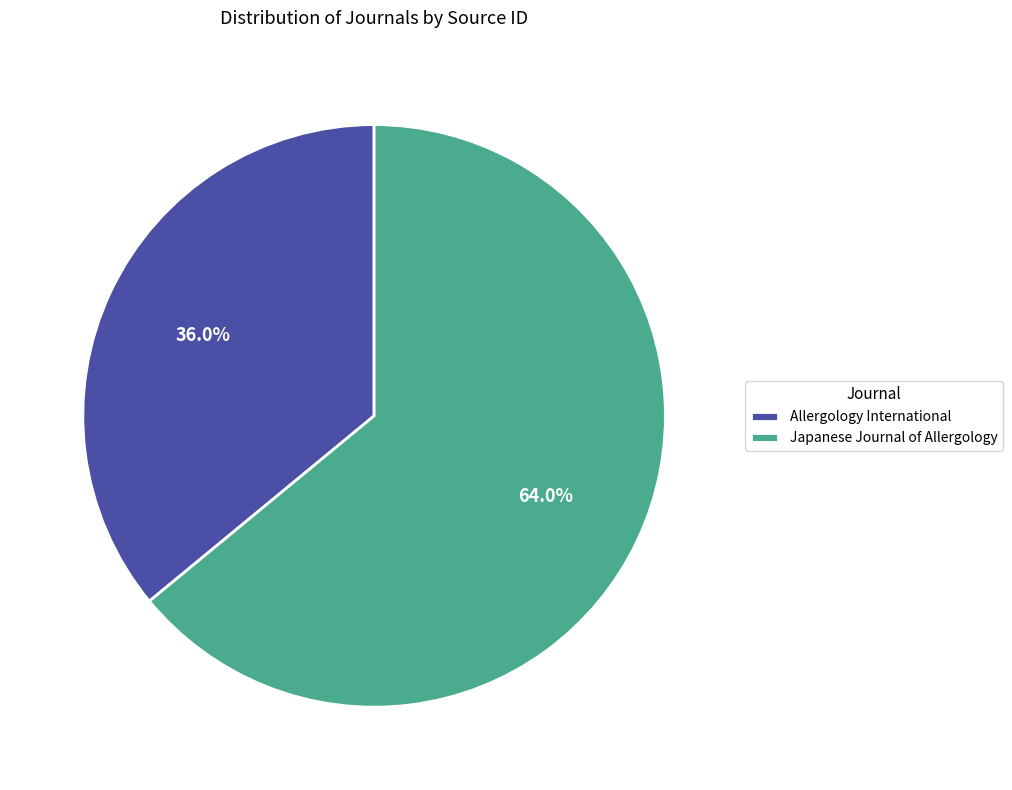

Which slice is the smallest?

Allergology International